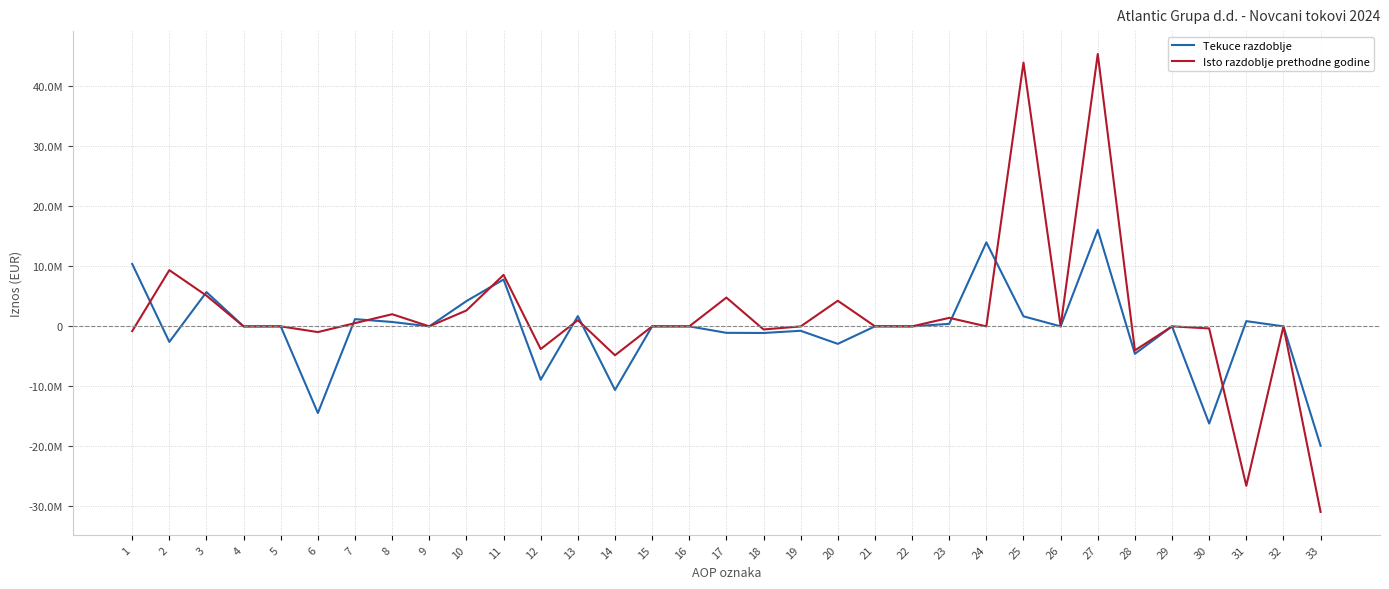

Does the chart display data point markers on the line(s)?

No